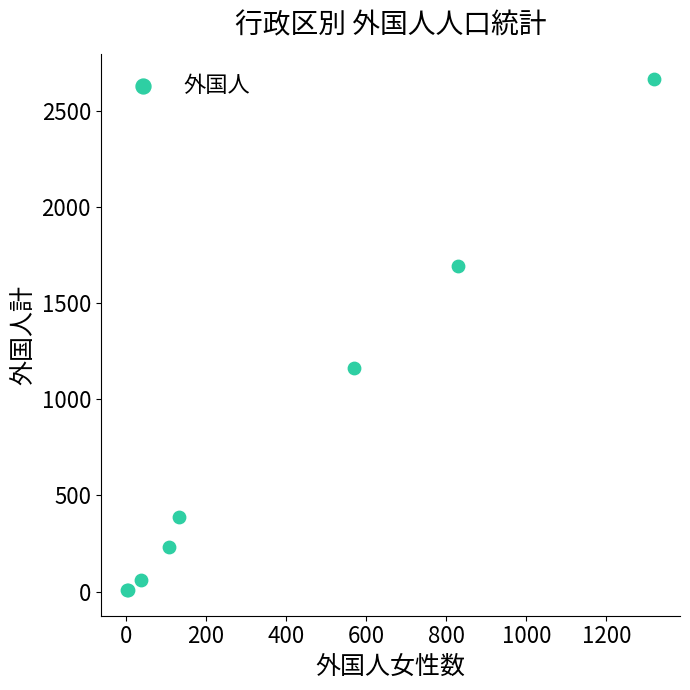

What Y value in the scatter plot is closest to 1335?

1162